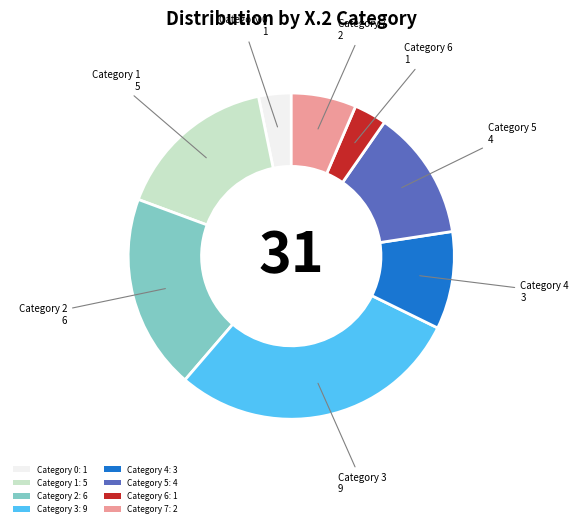

Which slice is the largest?

Category 3: 9